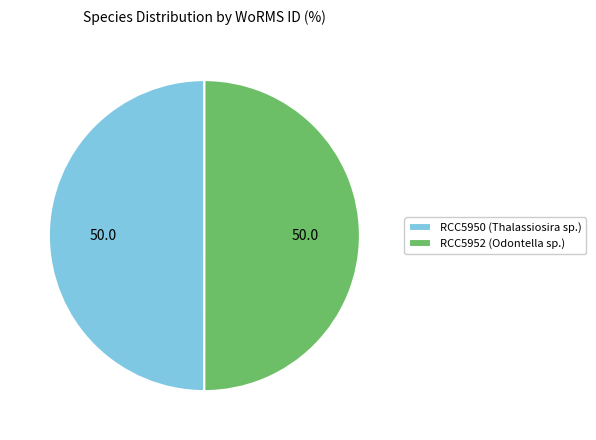

Do RCC5952 (Odontella sp.) and RCC5950 (Thalassiosira sp.) together represent more than half of the pie?

Yes